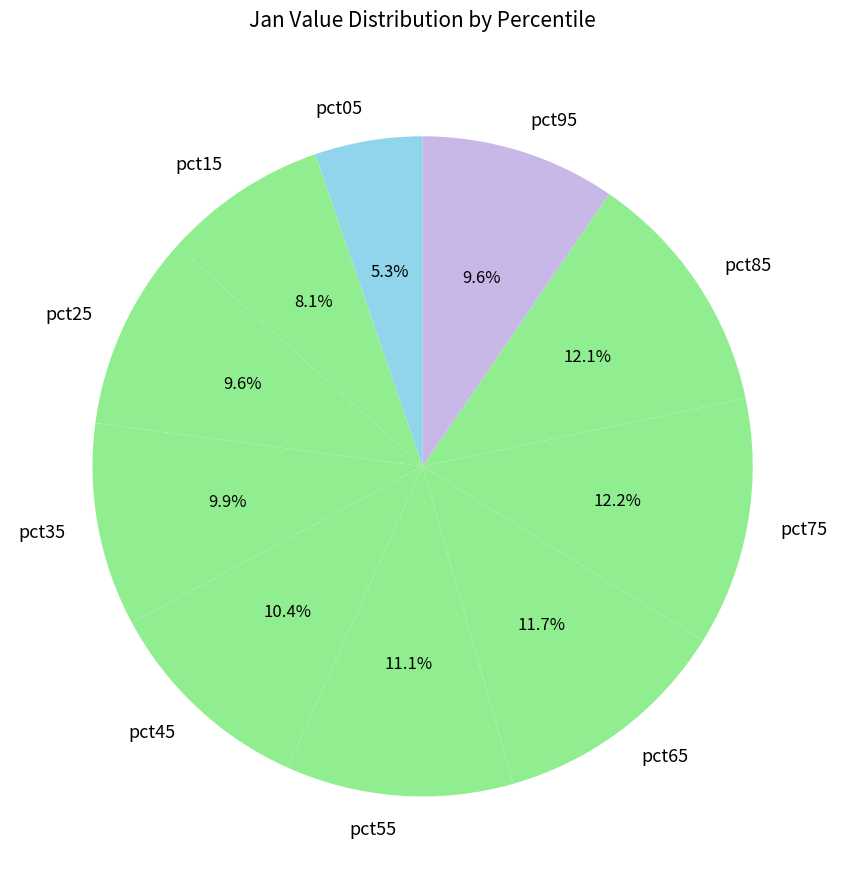

Do pct55 and pct85 together represent more than half of the pie?

No